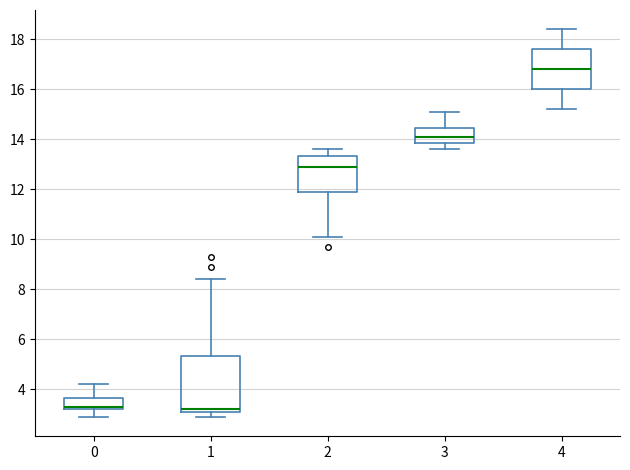

Comparing the boxes themselves (not the whiskers), which one is the tallest?

1